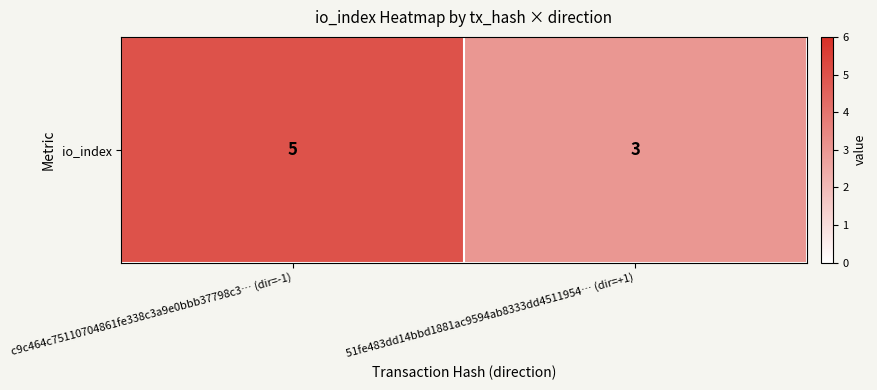

Which label corresponds to the largest value in the chart?

c9c464c75110704861fe338c3a9e0bbb37798c3… (dir=-1)